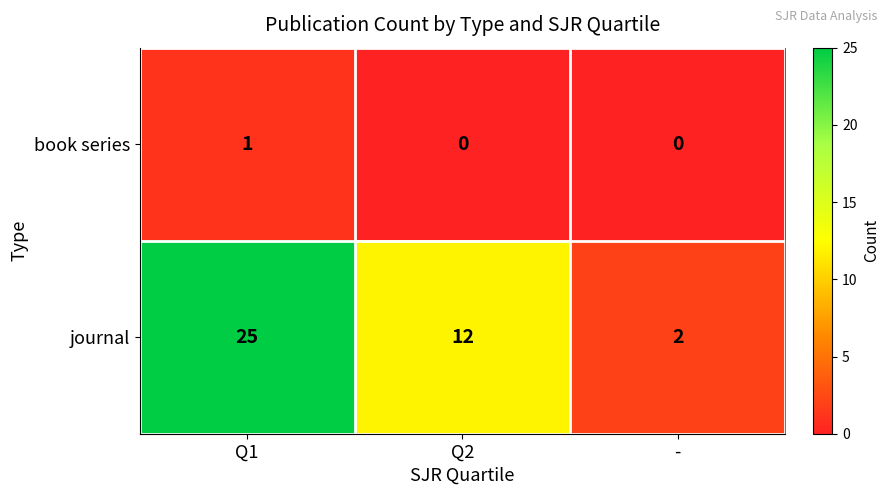

Which series has the largest total across all categories?

journal